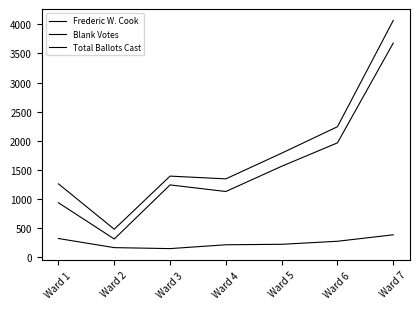

What is the highest value of the Frederic W. Cook series?

3679